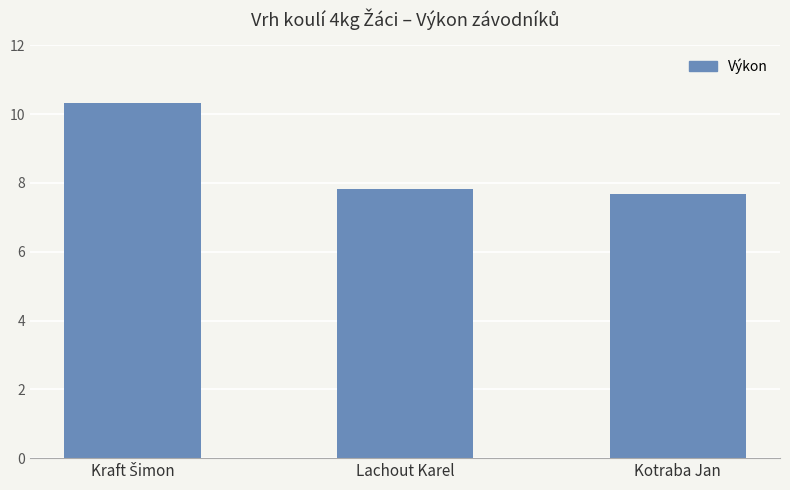

The value at Lachout Karel is 7.8. True or false?

True